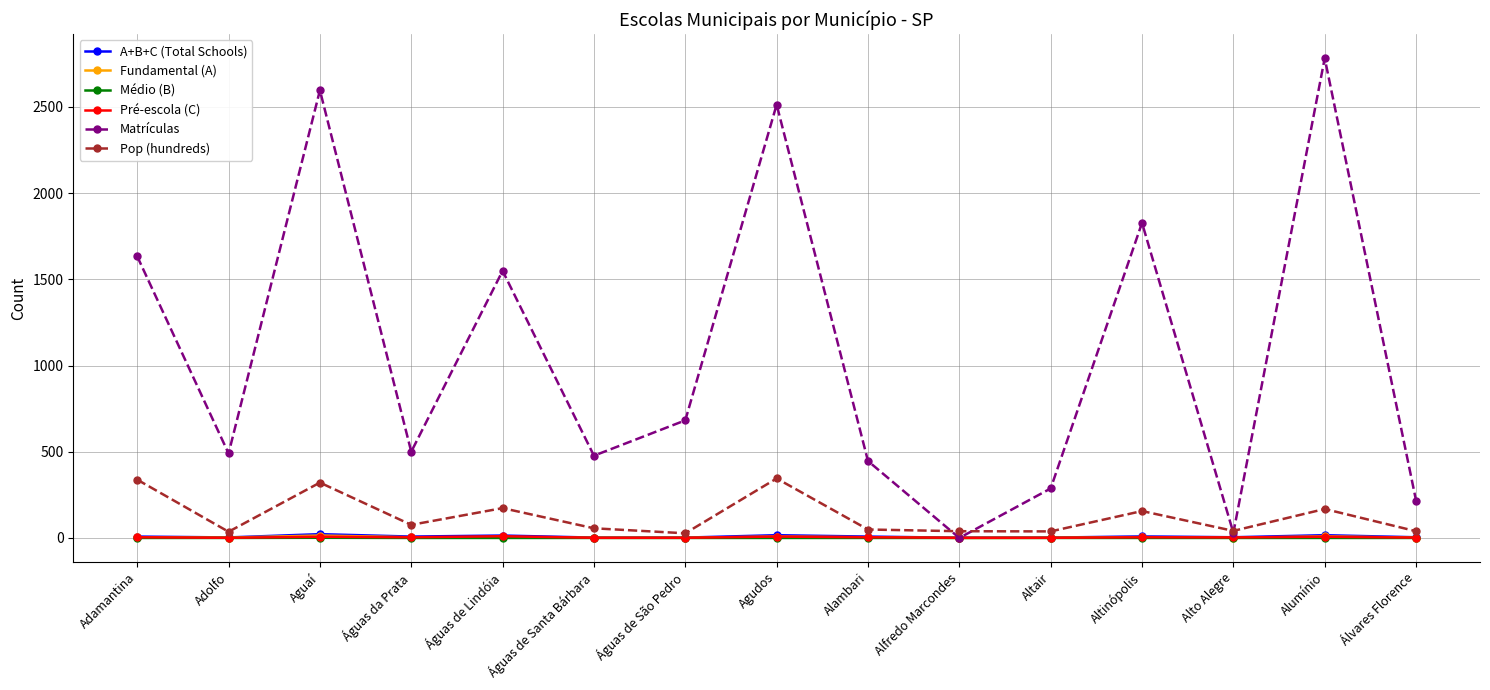

What is the value of the Pop (hundreds) point at the 8th from the left?

345